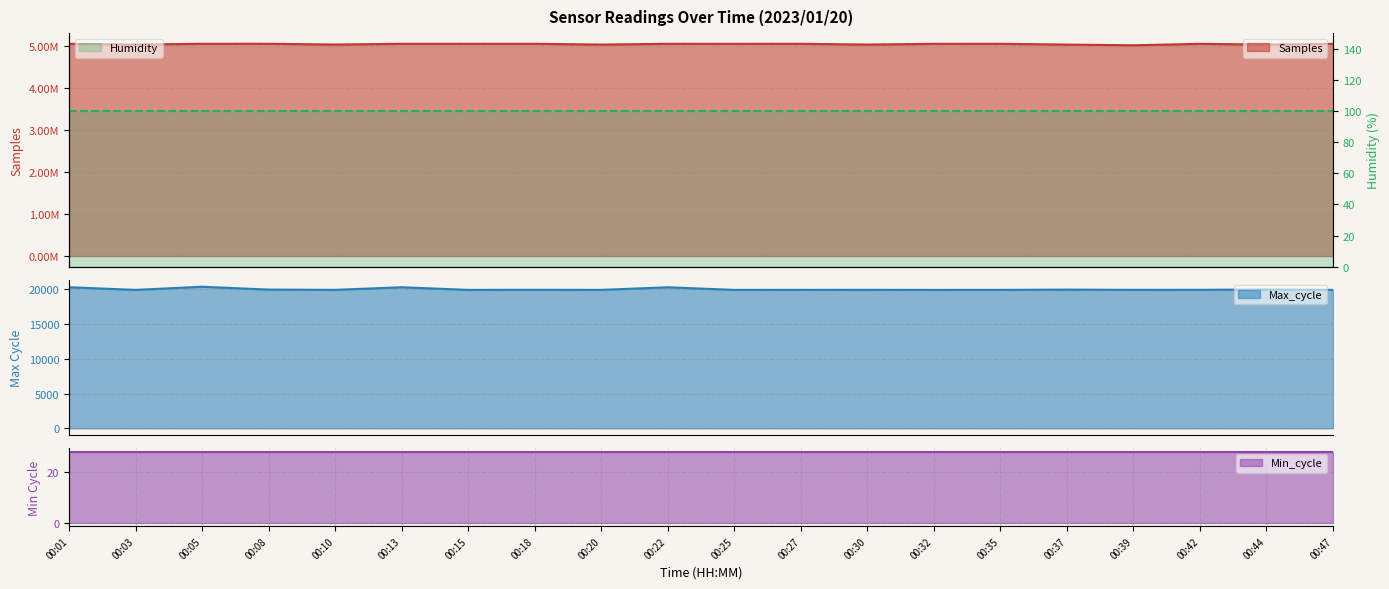

List the labels in order of Samples value, smallest first.

00:39, 00:44, 00:37, 00:20, 00:30, 00:03, 00:10, 00:47, 00:32, 00:42, 00:25, 00:22, 00:35, 00:27, 00:01, 00:18, 00:13, 00:15, 00:05, 00:08